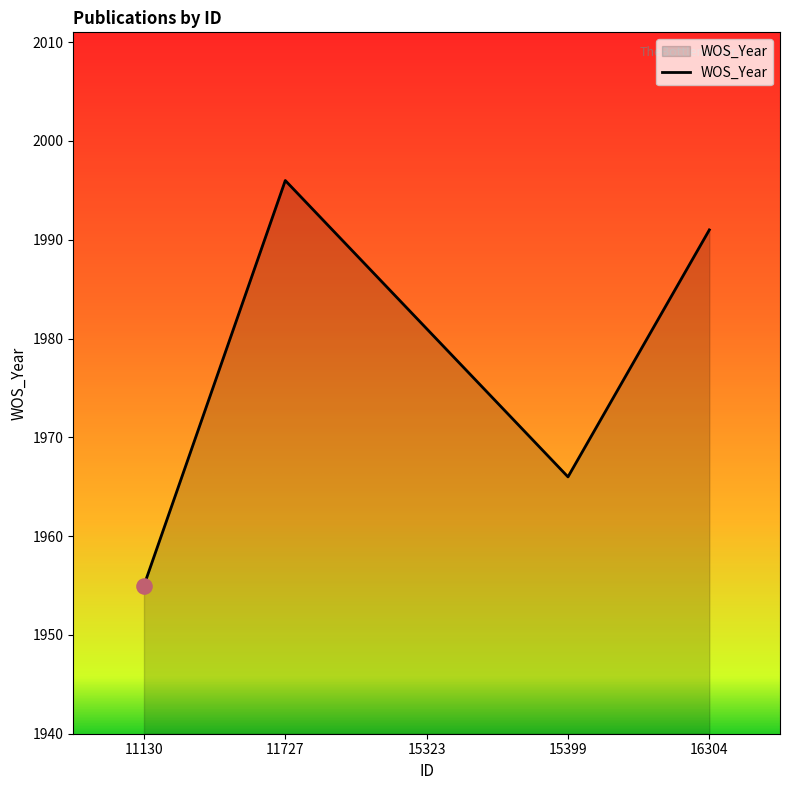

What is the change in value from 11727 to 16304?

-5